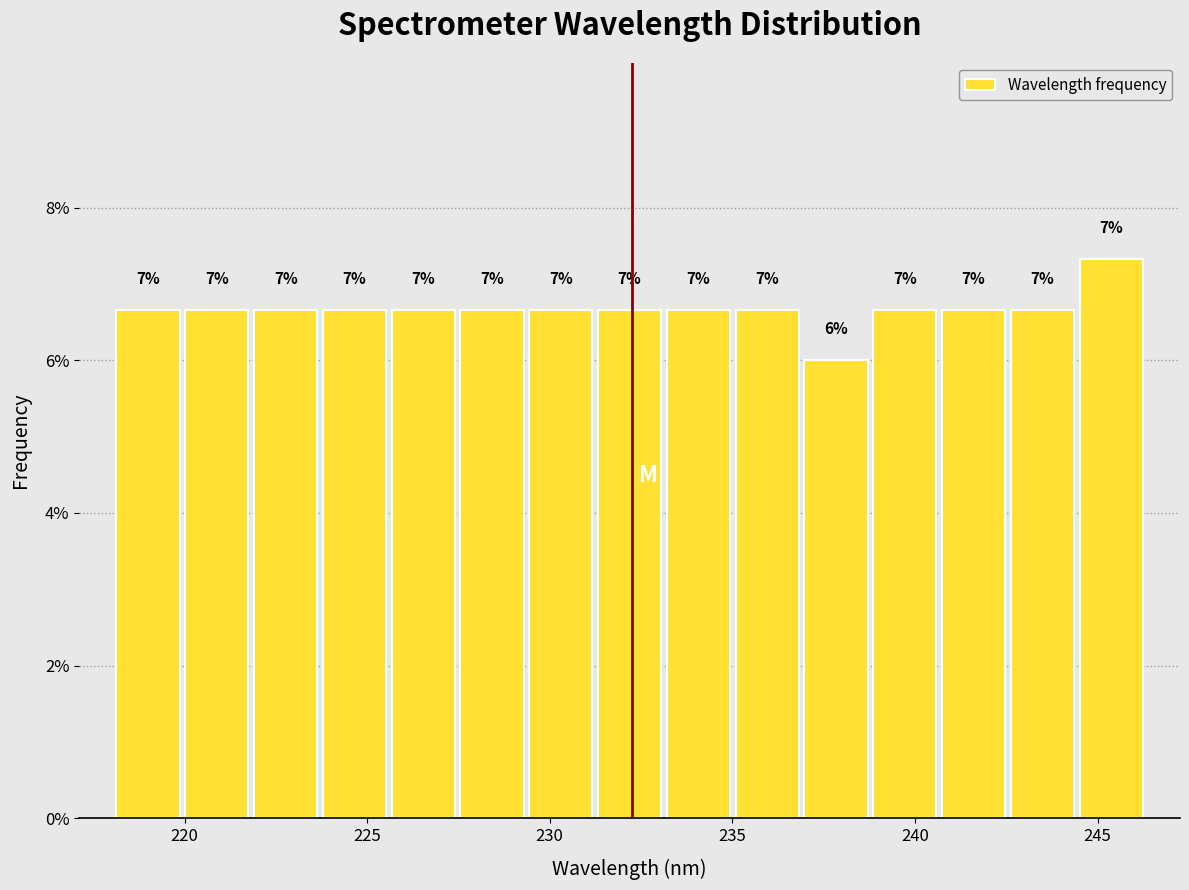

Read against the x-axis, roughly where is the centre of the tallest bar?

245.5